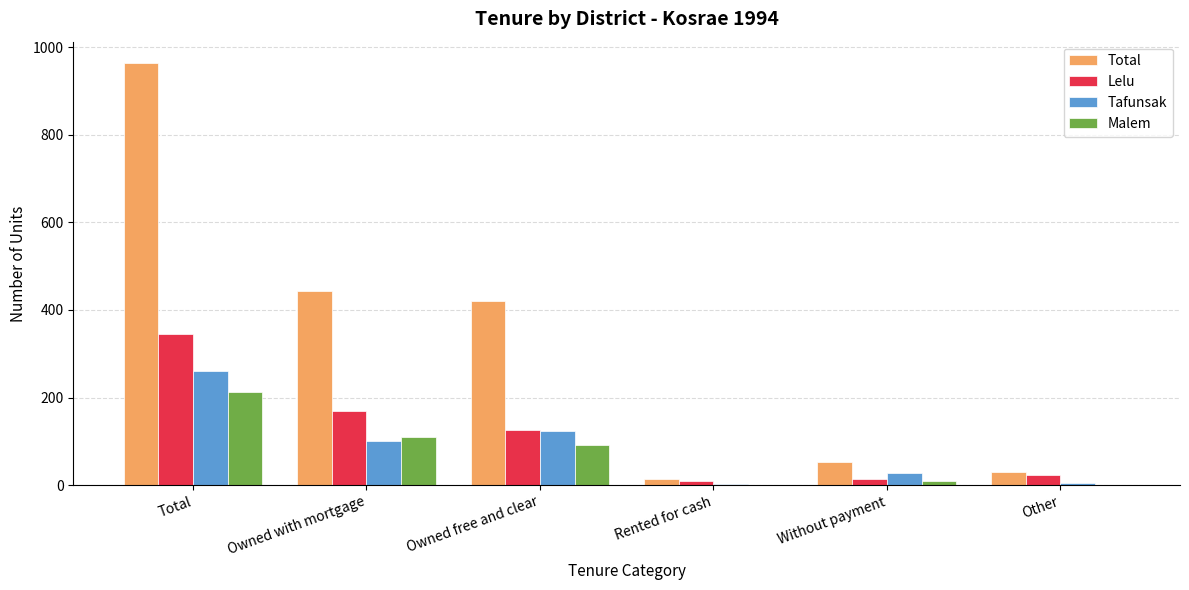

What is the spread (max minus min) of values at Owned with mortgage?

343